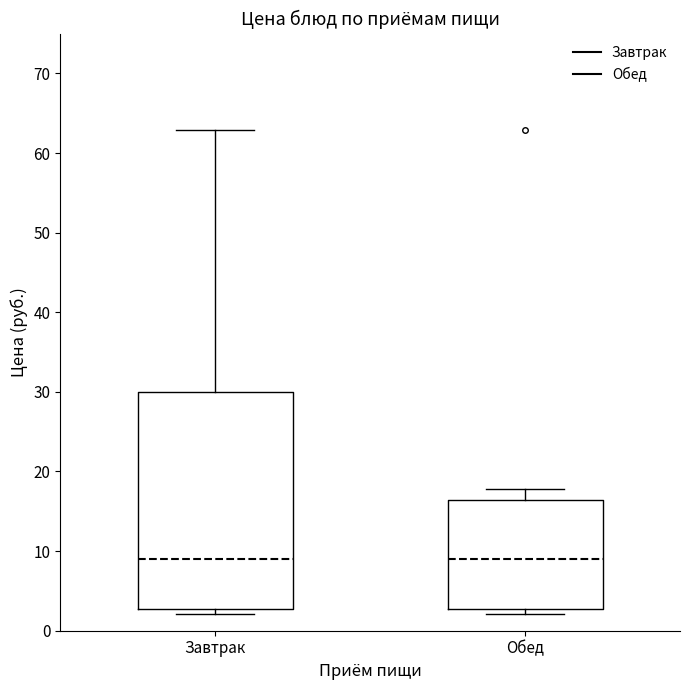

Where does the upper whisker of the box for Обед end on the y-axis? The values are not printed on the chart, so give them approximately, as read against the axis.

18